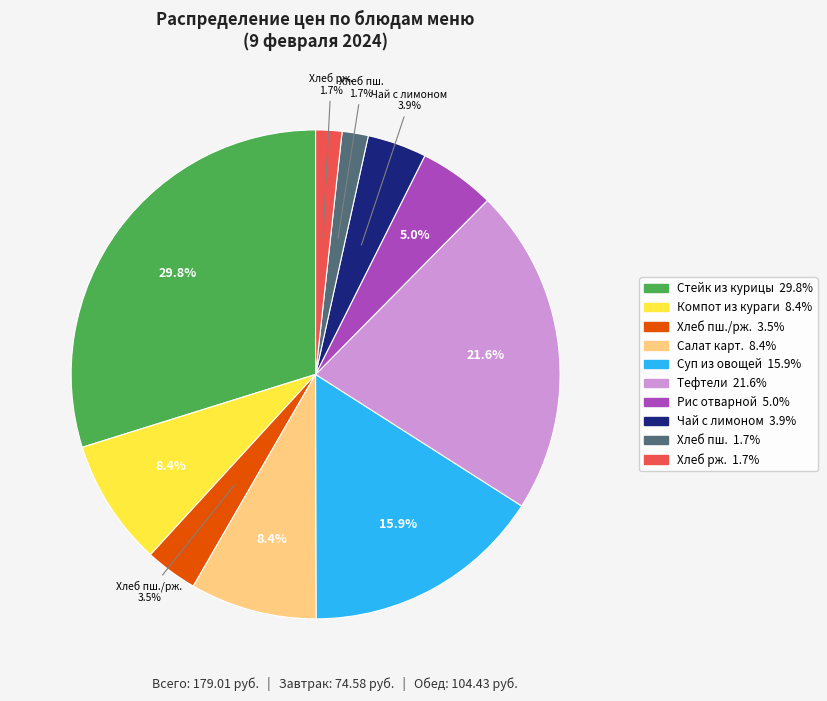

Is there any slice that represents more than half of the pie?

No